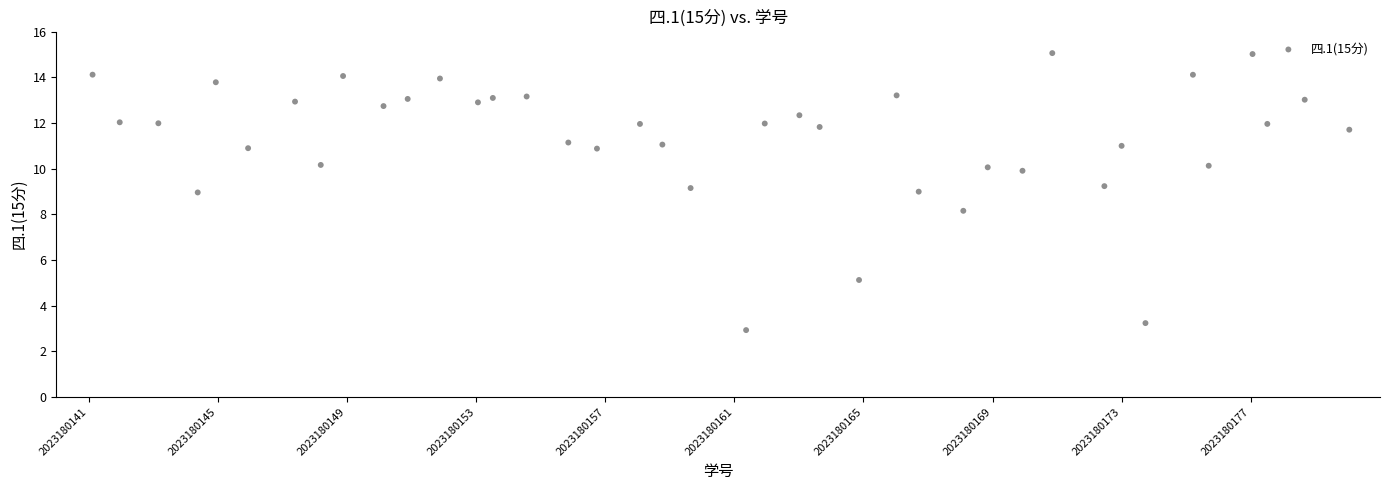

What is the range of Y values (max minus min)?

12.1